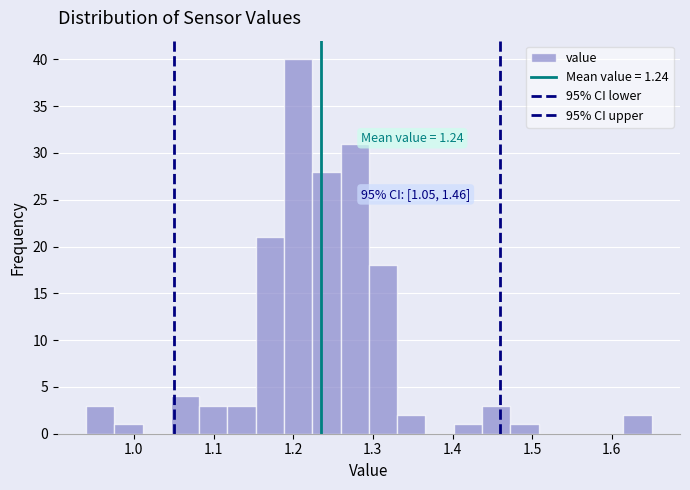

Around what value on the x-axis is the tallest bar? Give the approximate position of its centre, as read against the axis.

1.21